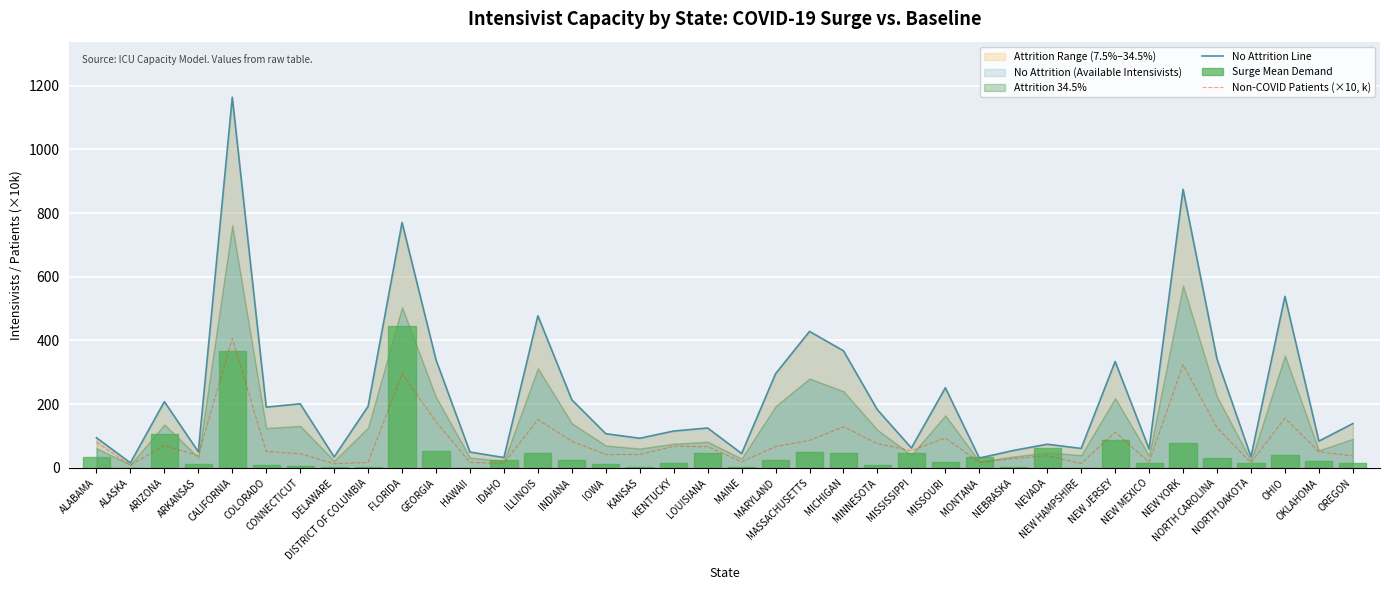

What is the label of the 9th point from the left?

DISTRICT OF COLUMBIA